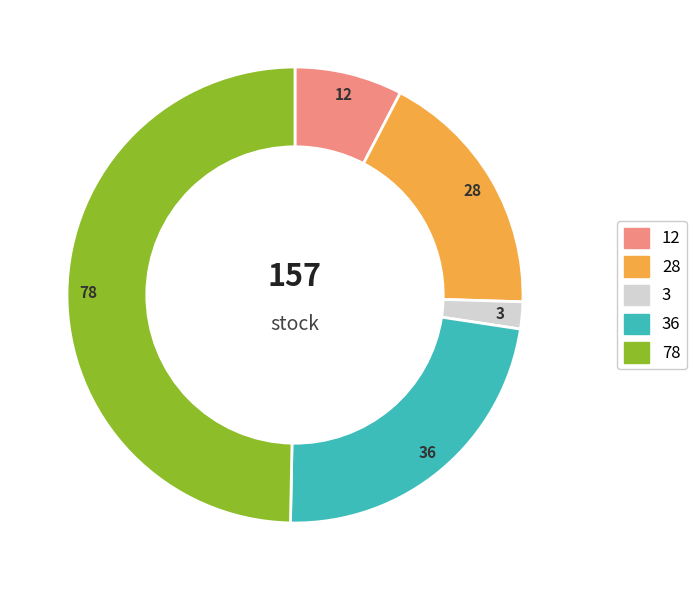

How many slices are in this pie chart?

5